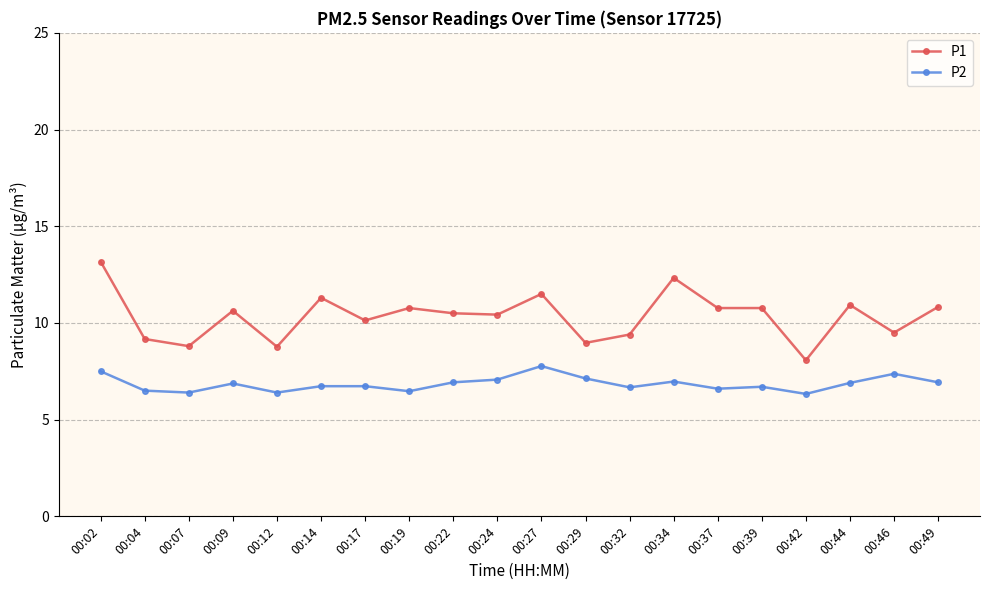

What is the value of the P1 point at the 5th from the left?

8.8